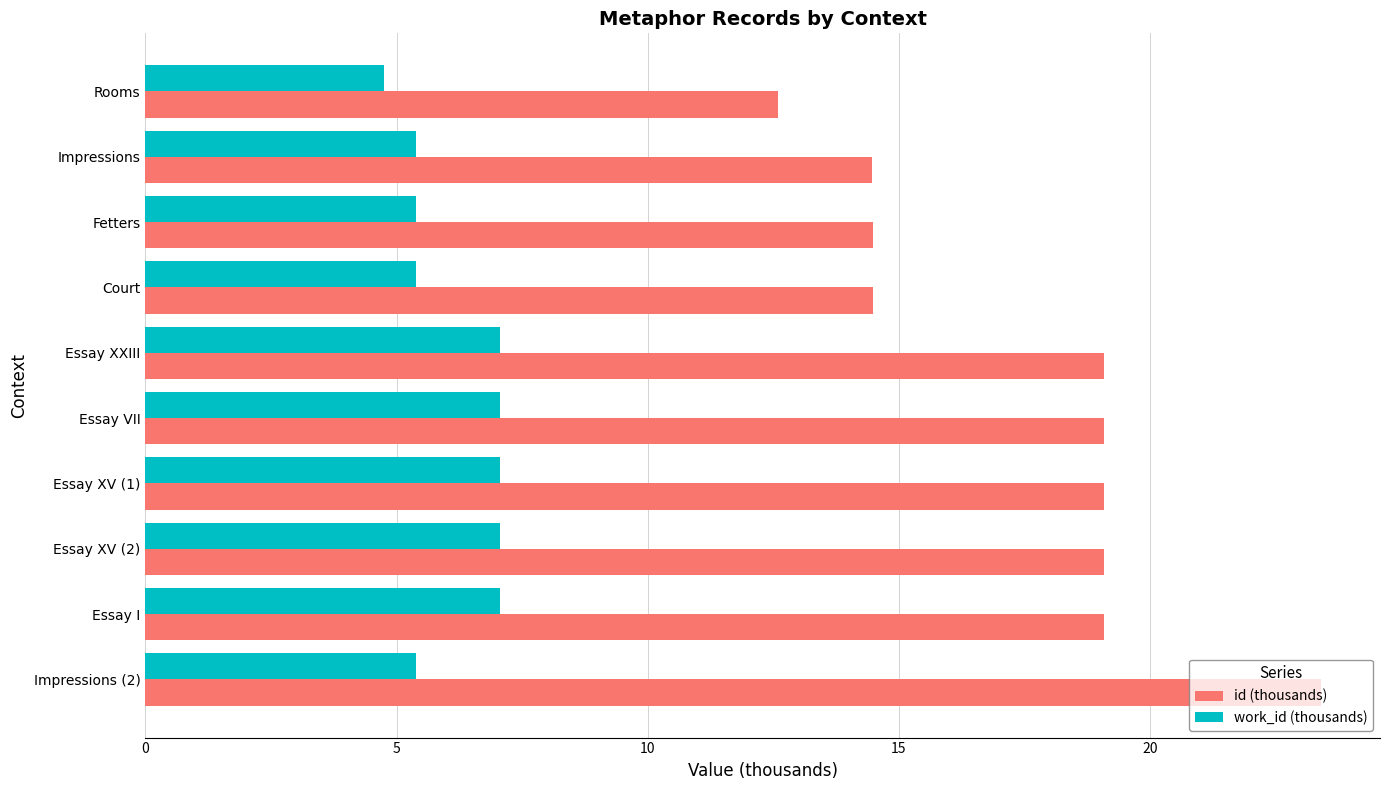

How many data points does each series have?

10